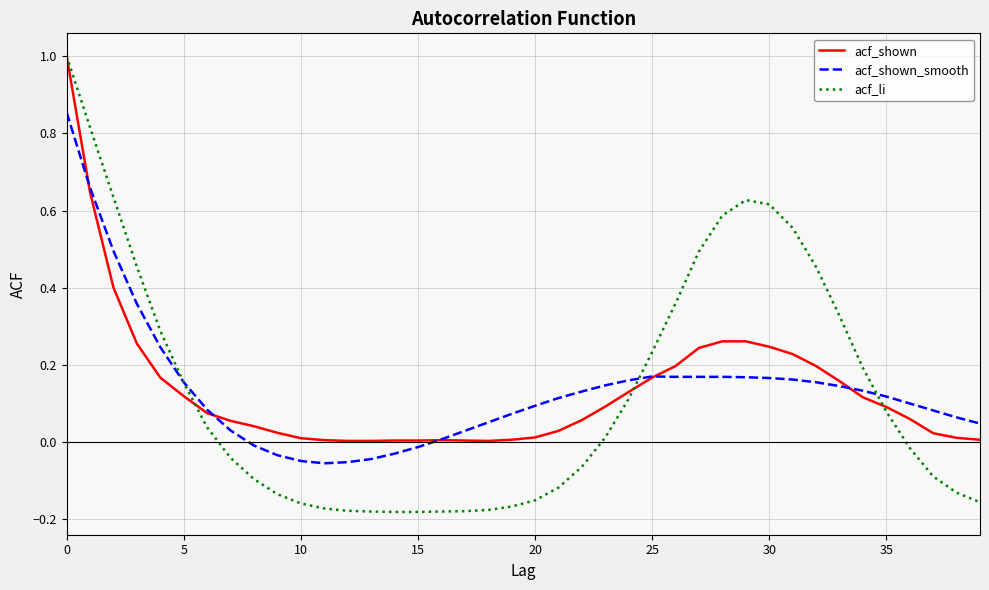

Which series has the largest range (max minus min)?

acf_li